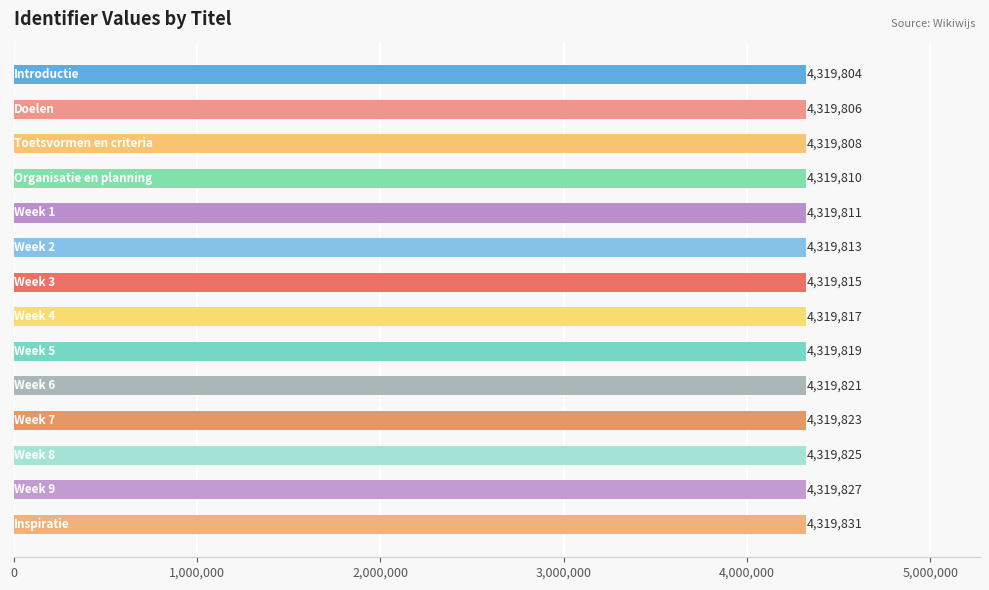

What is the value of the 1st bar from the top?

4319804